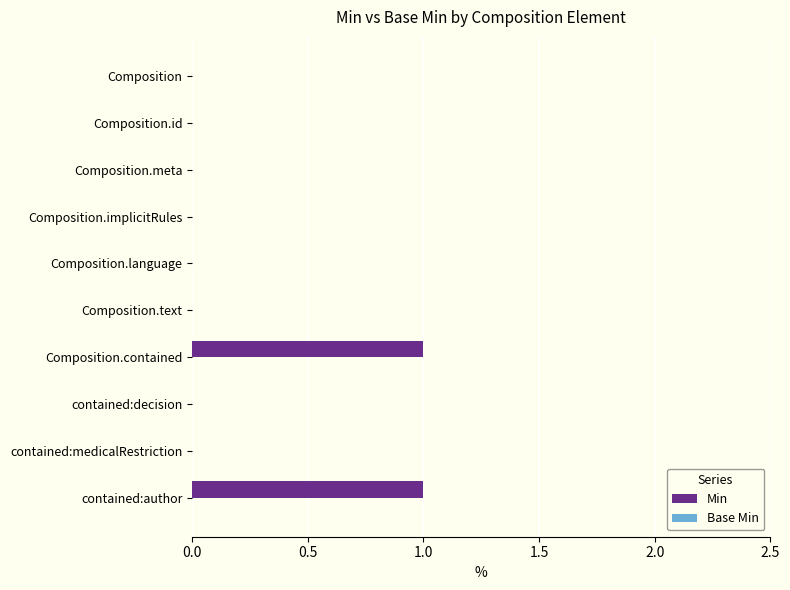

Which has a higher value, Composition or Composition.contained?

Composition.contained